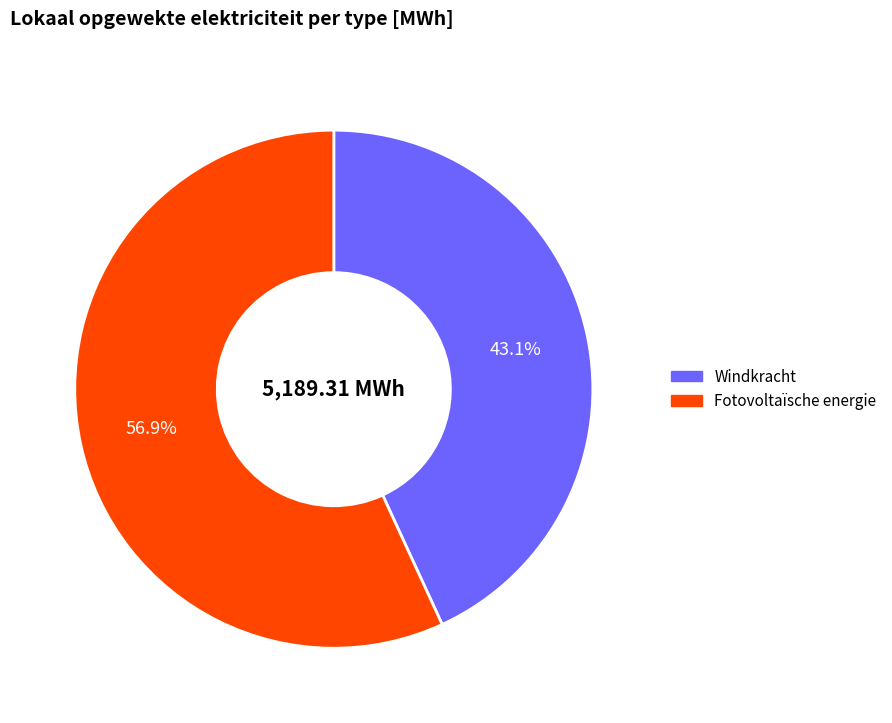

To the nearest percent, what is the difference between the Fotovoltaïsche energie and Windkracht slice percentages?

14%